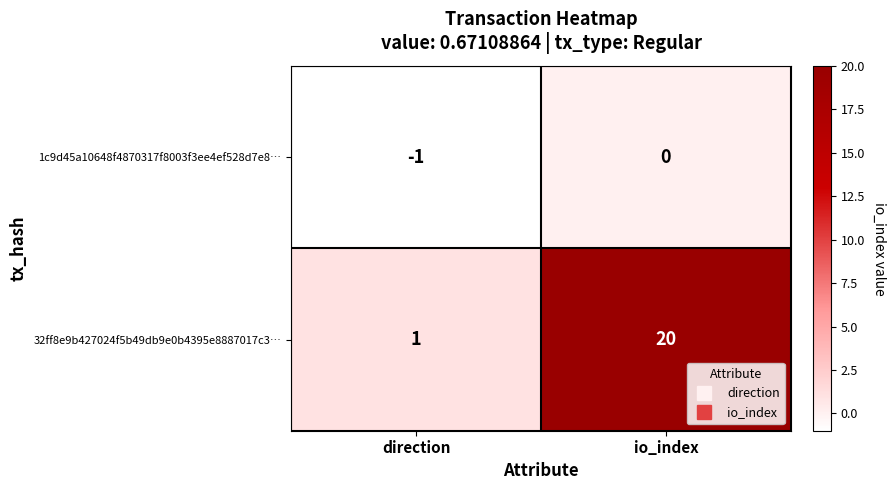

What is the spread (max minus min) of values at direction?

2